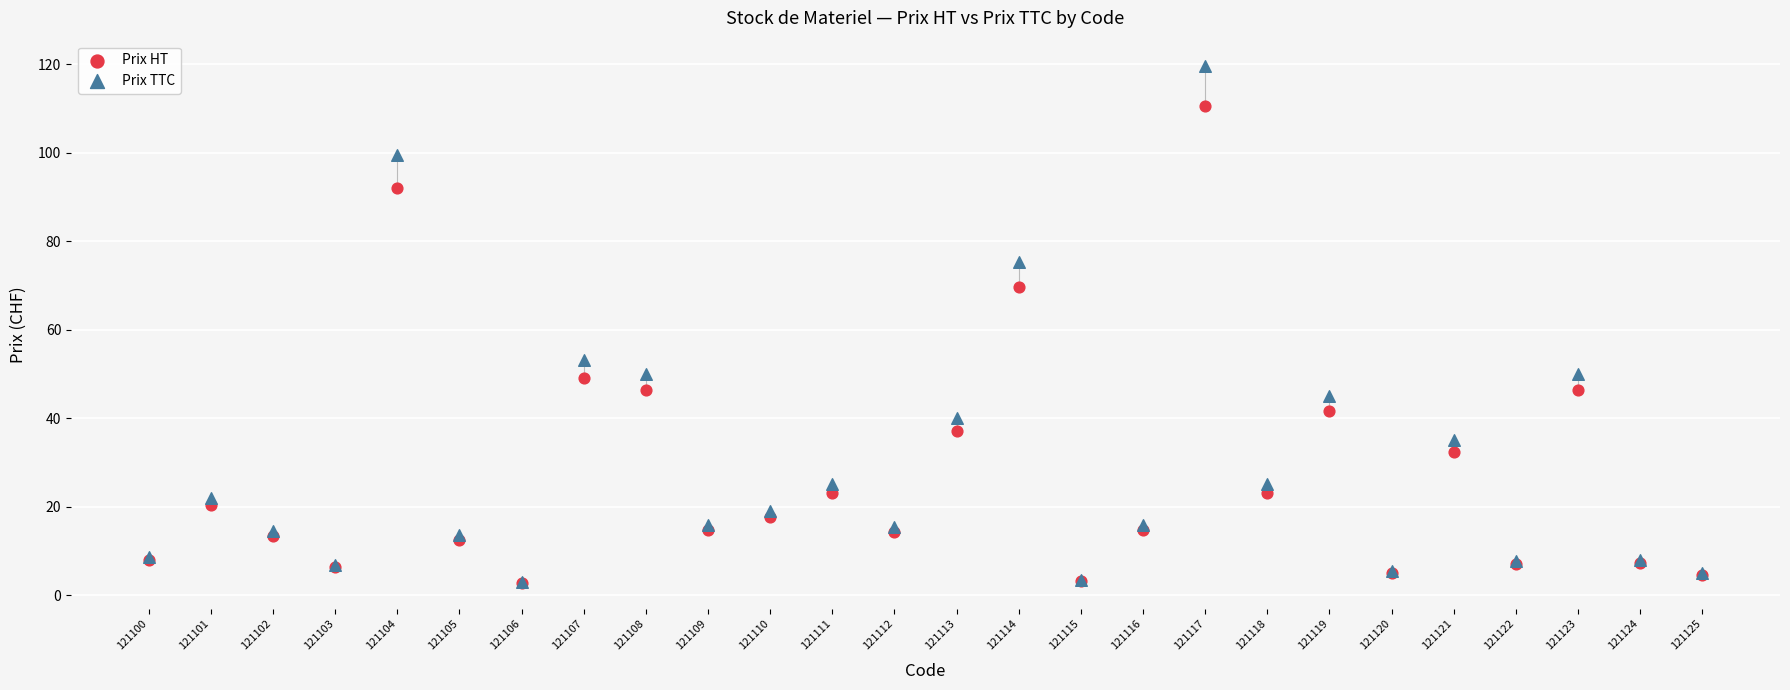

In the Prix HT series, what Y value is closest to 56?

49.2